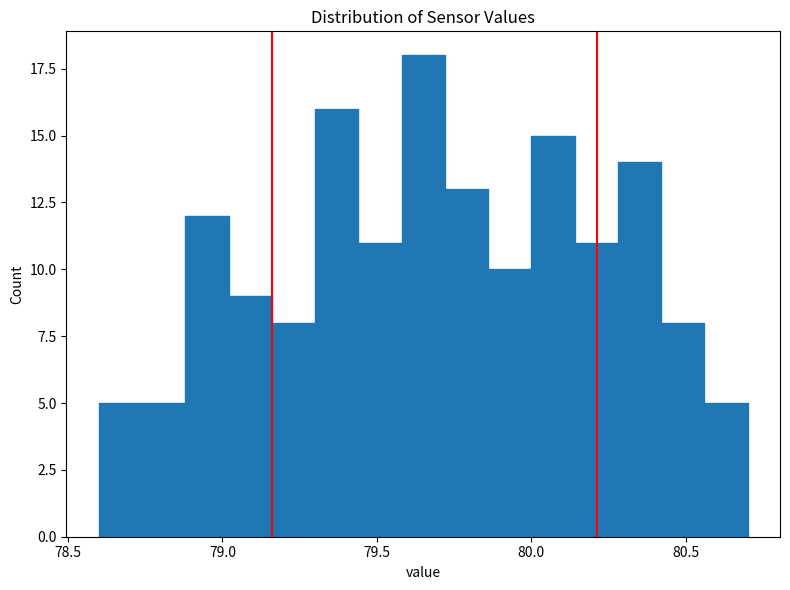

Read against the x-axis, roughly where is the centre of the tallest bar?

79.65